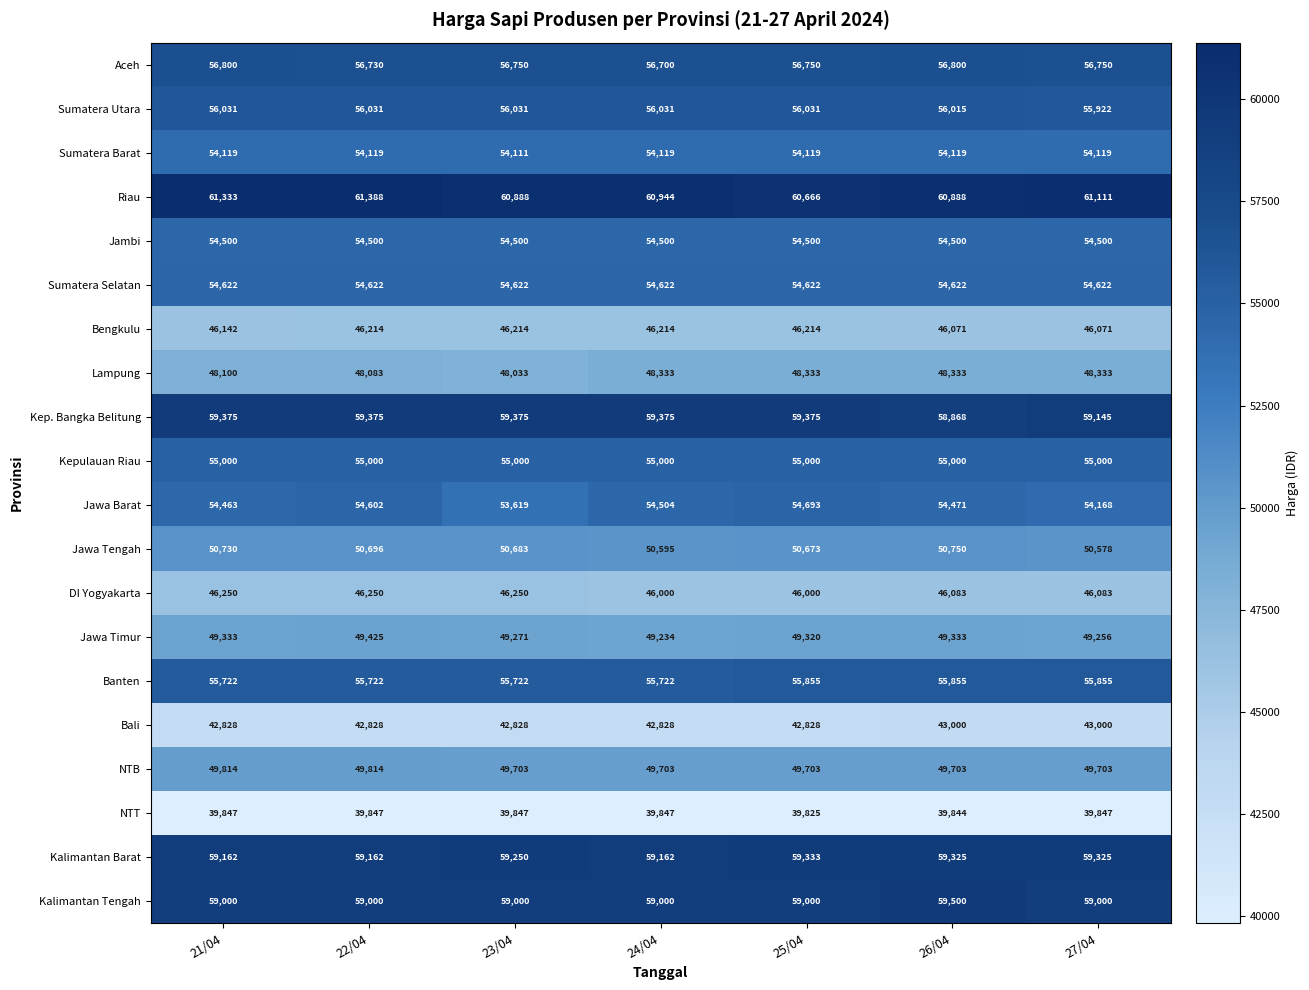

At which label is Bengkulu closest to 46142?

21/04